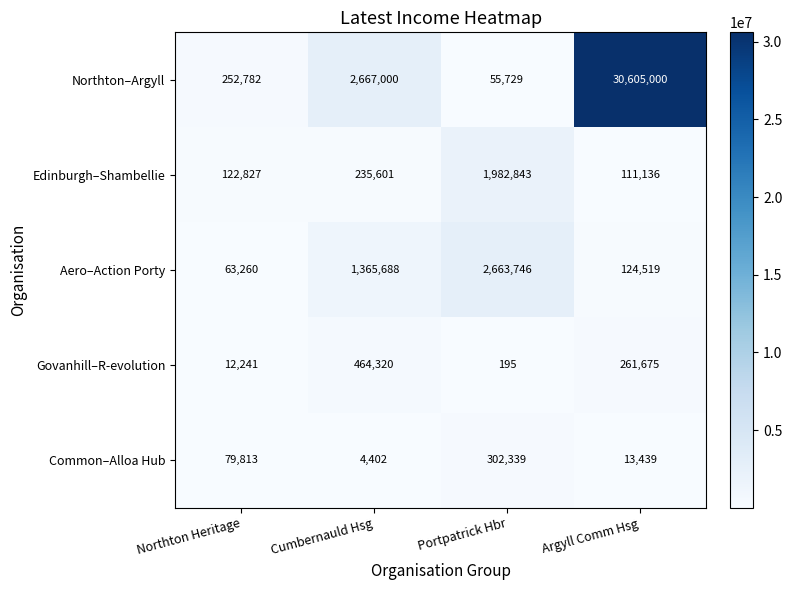

The Common–Alloa Hub series shows 7191 at Cumbernauld Hsg. True or false?

False